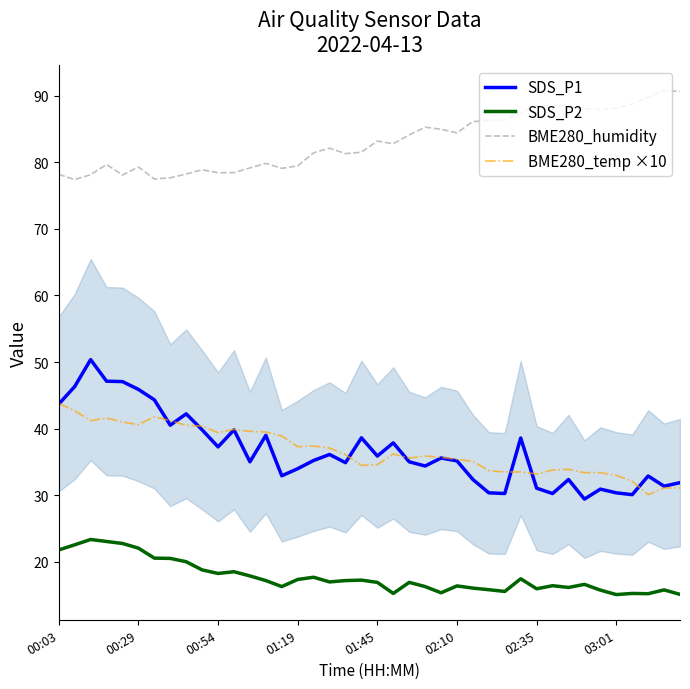

True or false: SDS_P1 and SDS_P2 intersect in this chart.

False